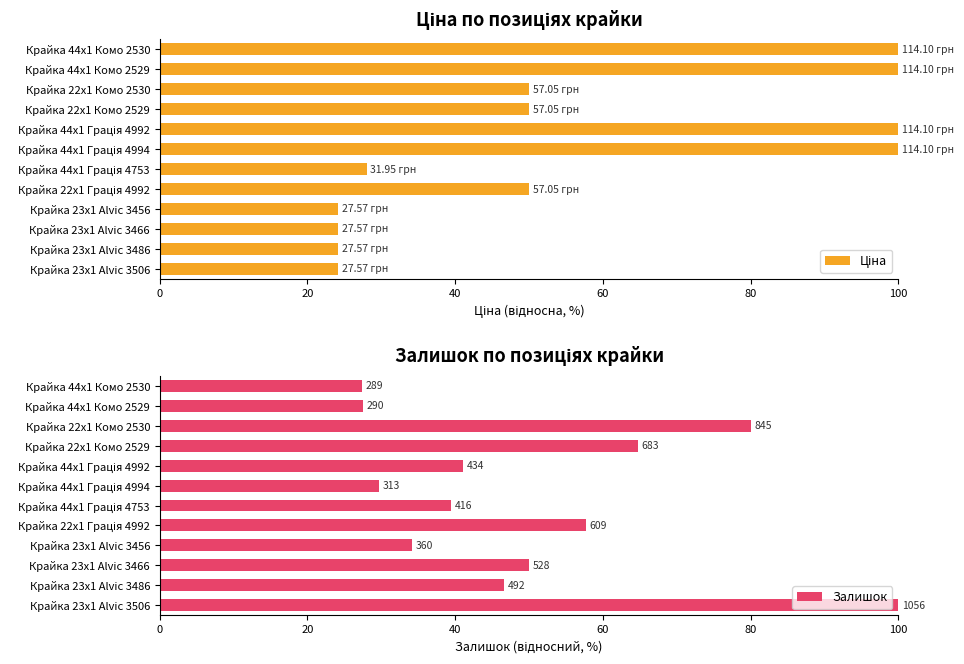

Is it true that Залишок equals 57.2 at Крайка 44x1 Грація 4753?

False